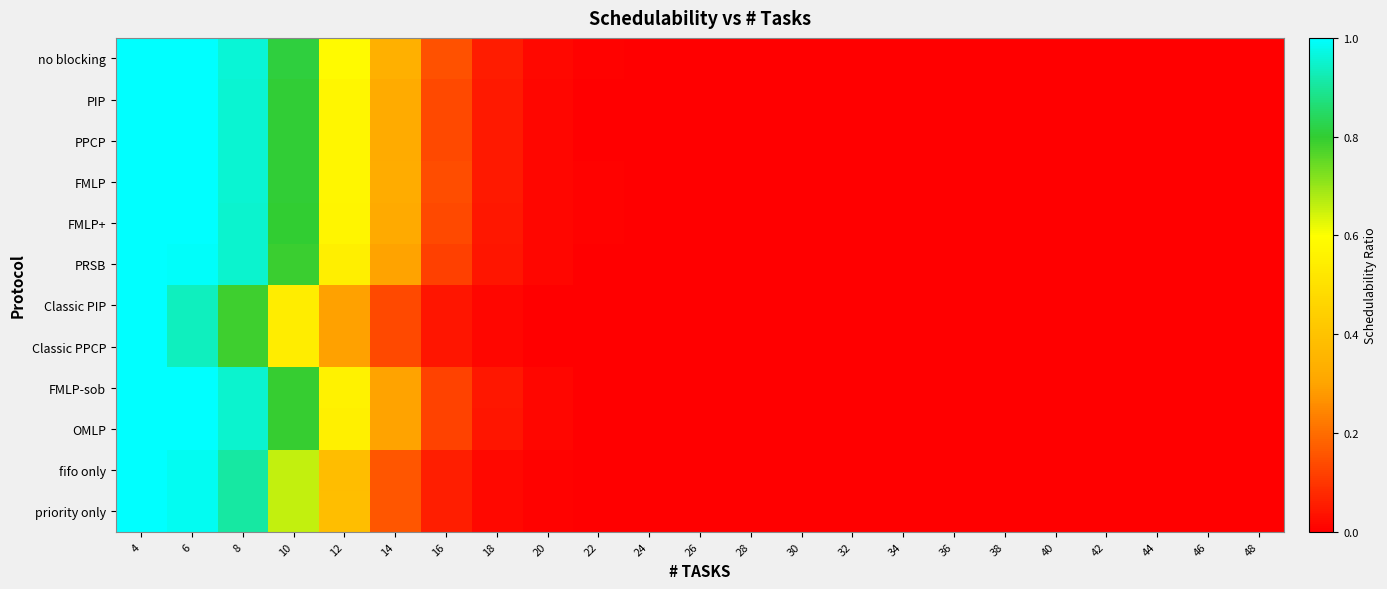

At which category is the sum across all series the highest?

4